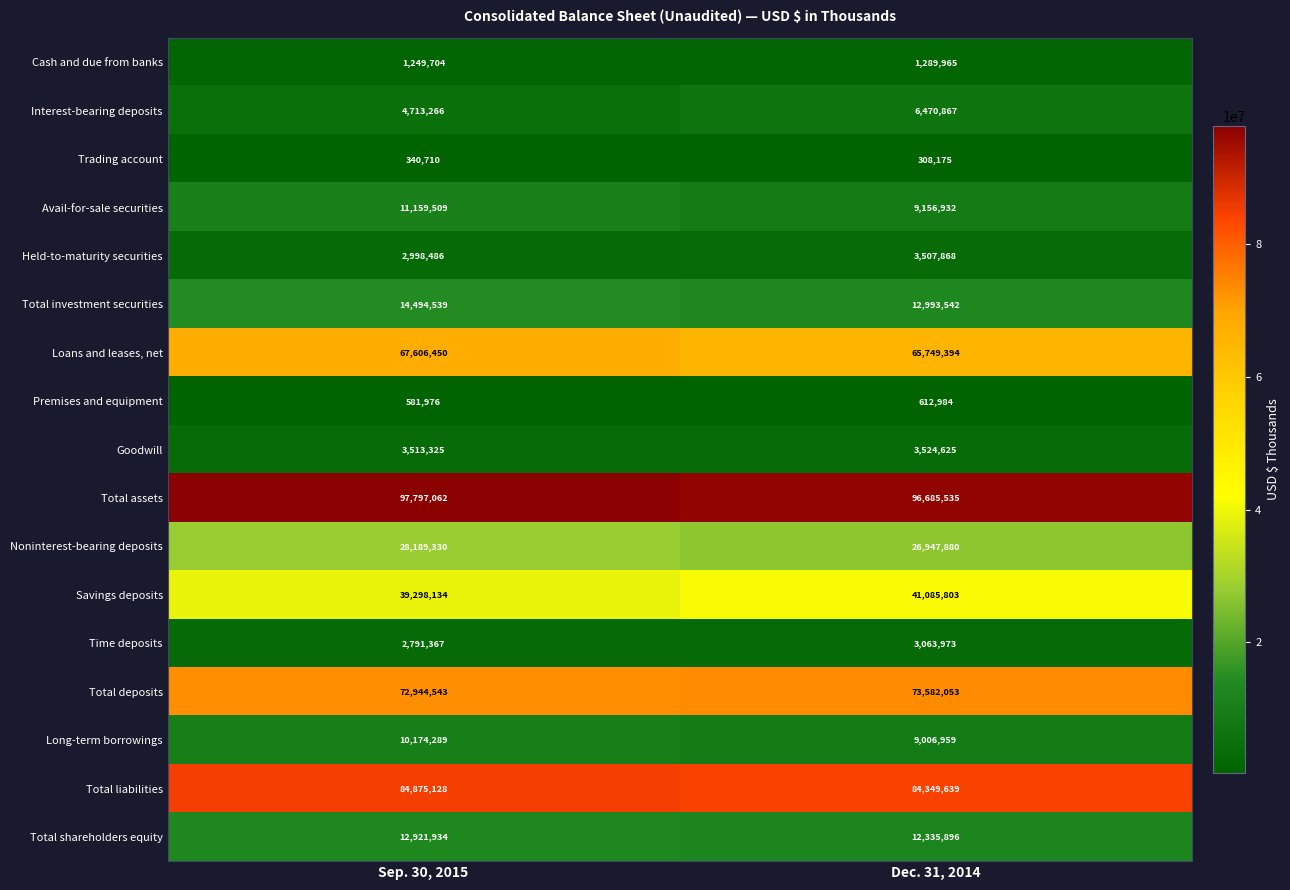

At which label is Cash and due from banks closest to 1269834?

Sep. 30, 2015